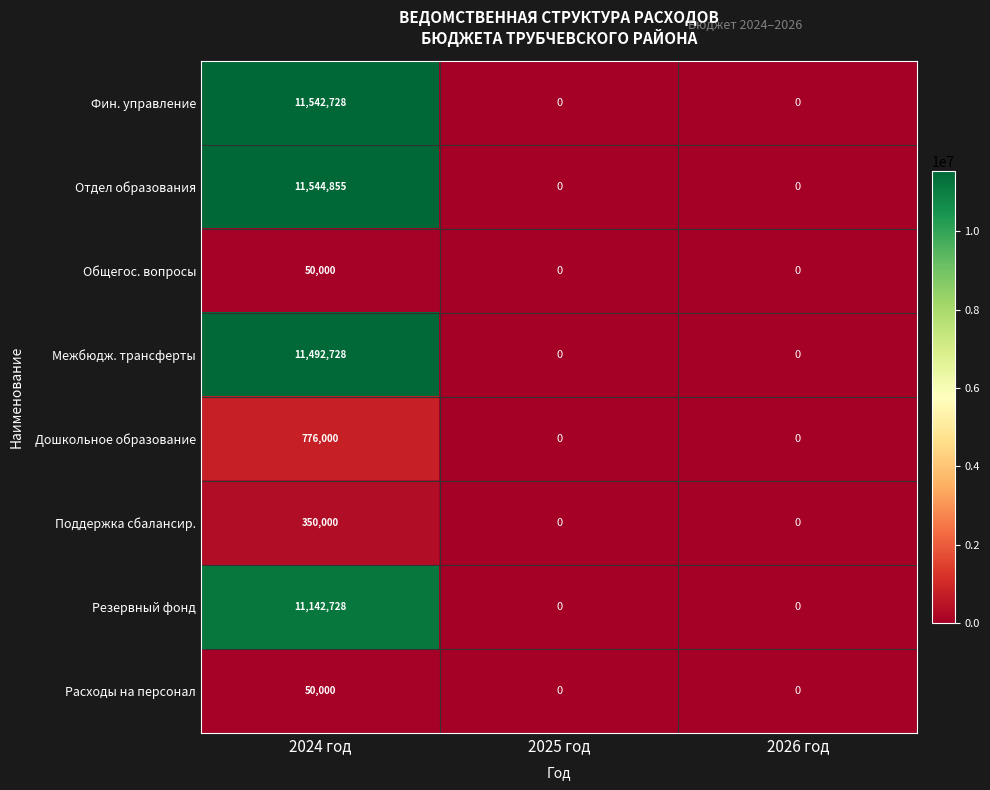

Which series has the largest total across all categories?

Отдел образования